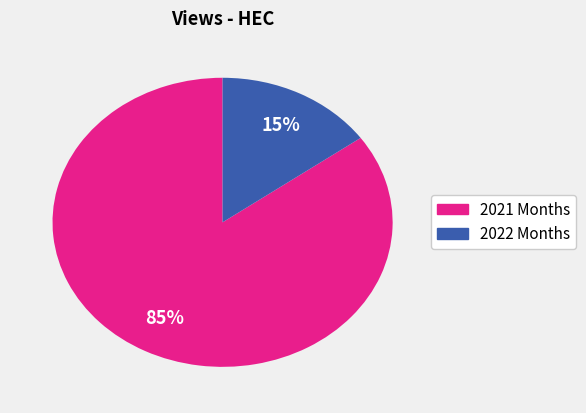

To the nearest percent, what is the average slice percentage?

50%